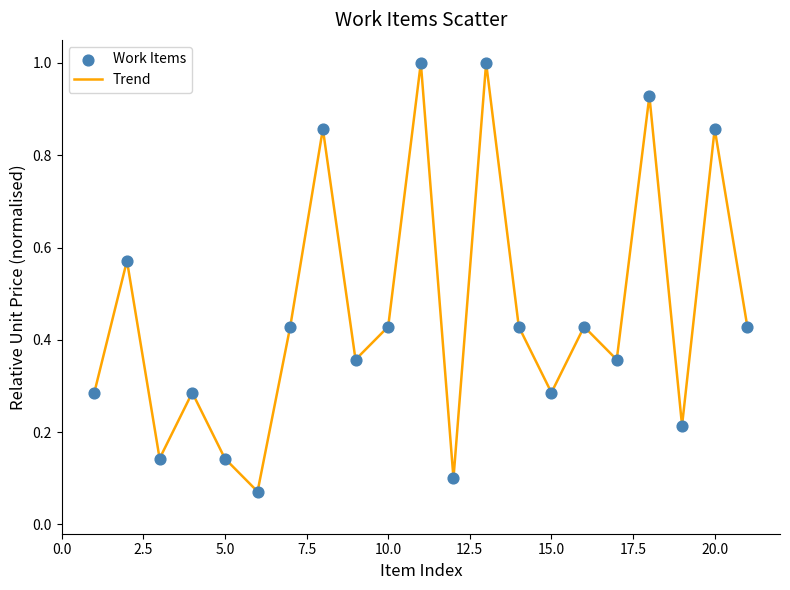

What is the maximum value shown in the chart?

1.0